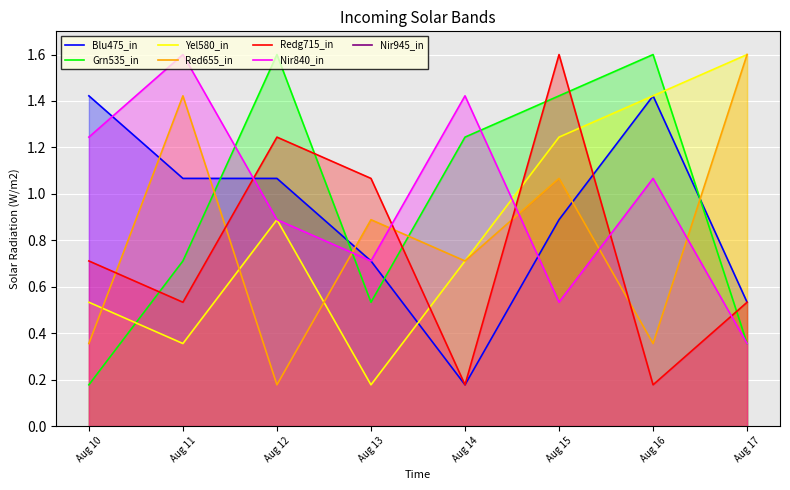

At Aug 10, list the series in order from smallest to largest.

Grn535_in, Red655_in, Yel580_in, Redg715_in, Nir840_in, Blu475_in